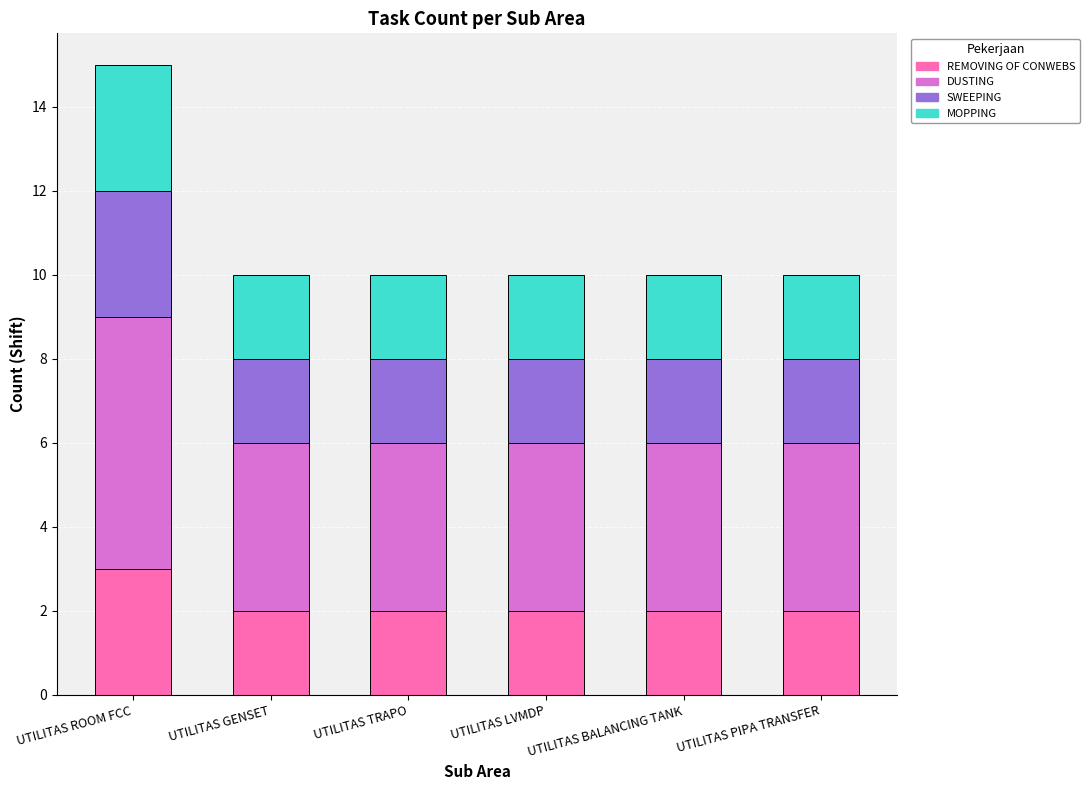

What is the total value across all series at UTILITAS LVMDP?

10